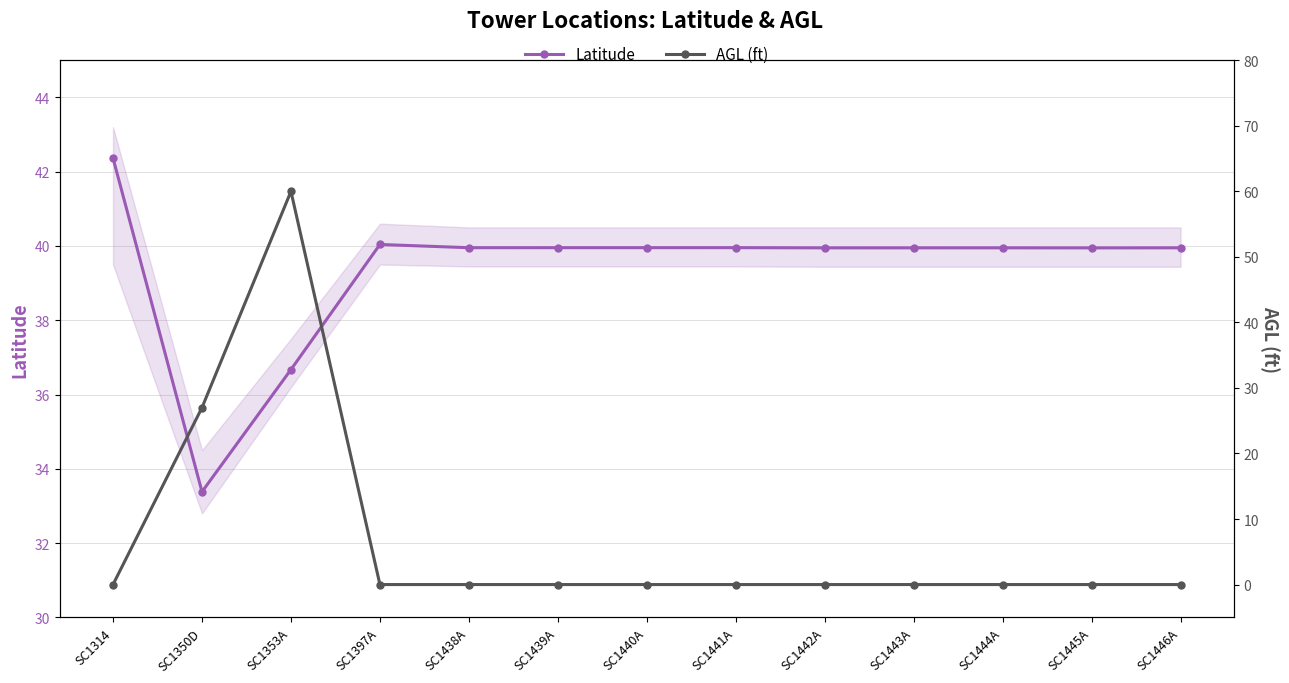

What is the total value across all series at SC1314?

42.4